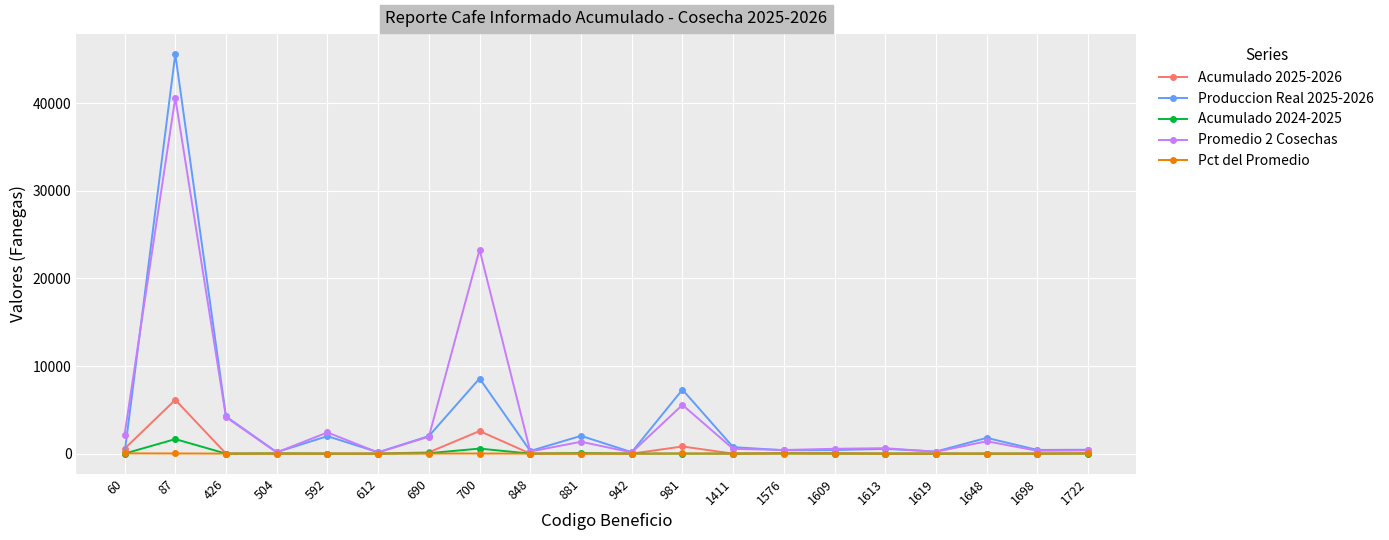

Which series has the largest range (max minus min)?

Produccion Real 2025-2026